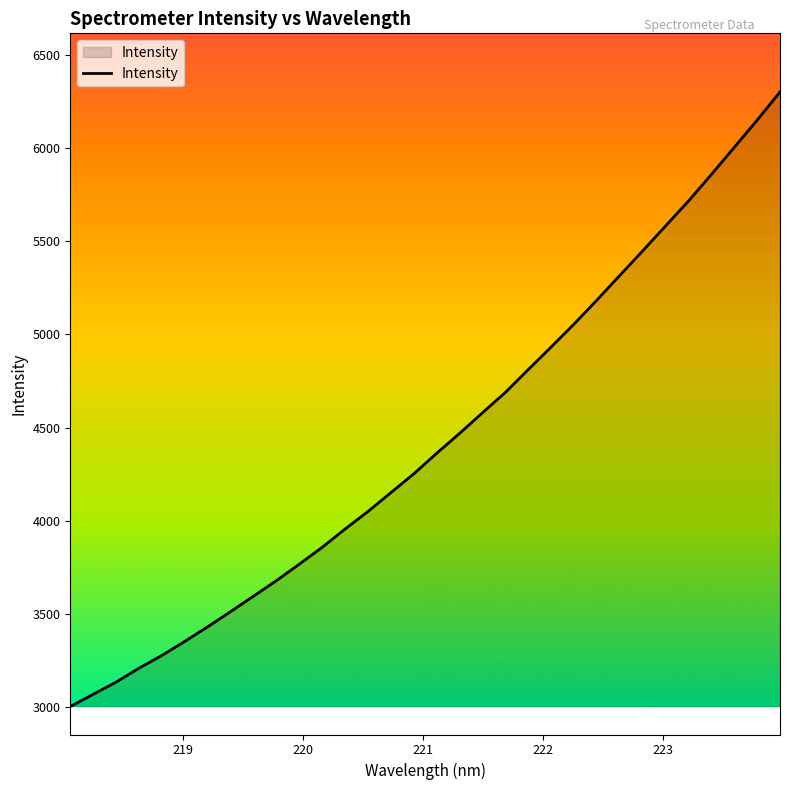

What is the difference between the maximum and minimum values?

3299.0